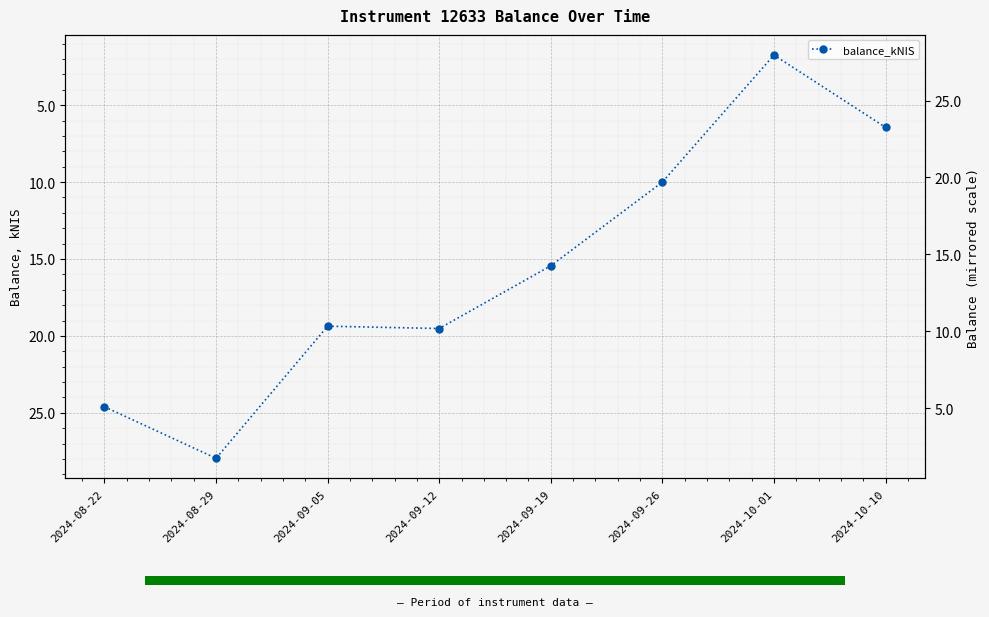

What position from the right is 2024-08-29?

7